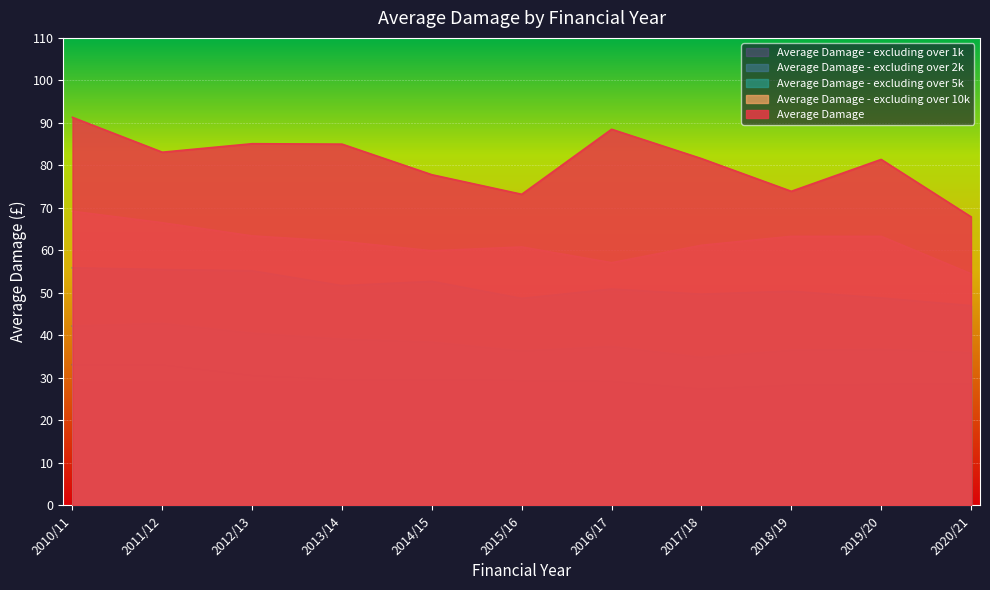

What position from the left is 2020/21?

11